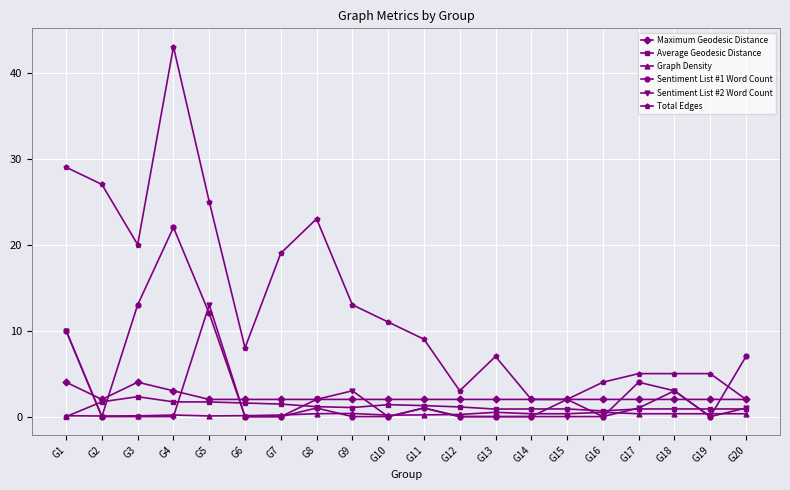

What is the difference between the maximum and minimum values in the Sentiment List #2 Word Count series?

13.0